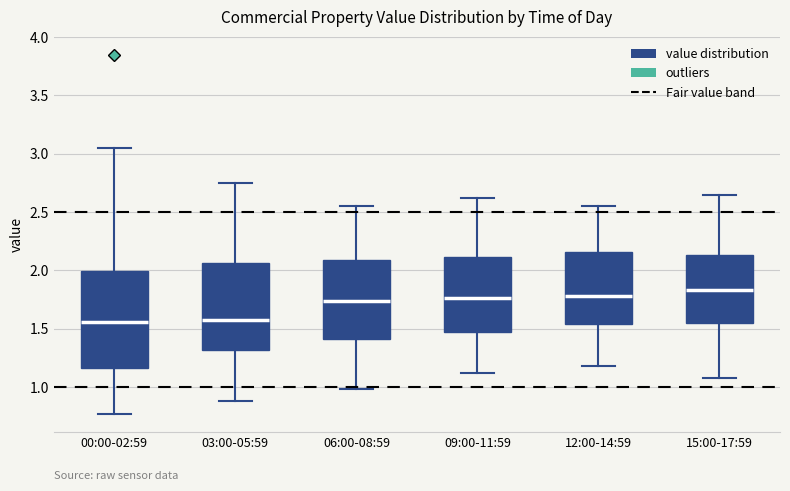

Which box is the tallest, from its lower edge to its upper edge?

00:00-02:59